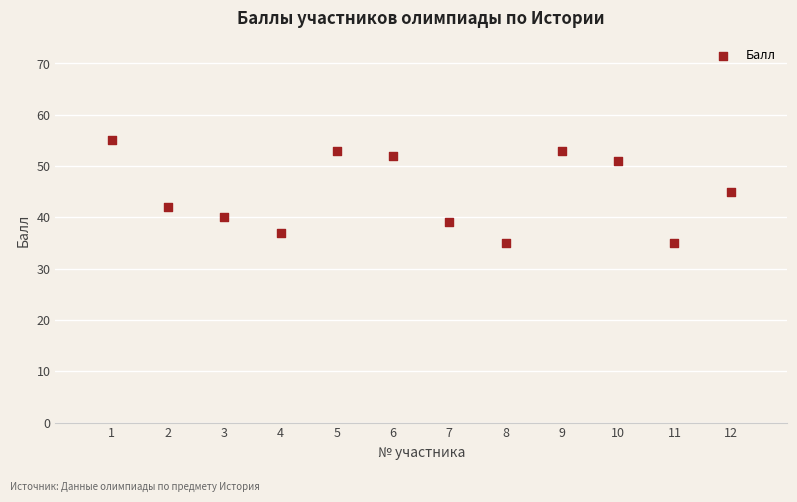

What is the range of X values (max minus min)?

11